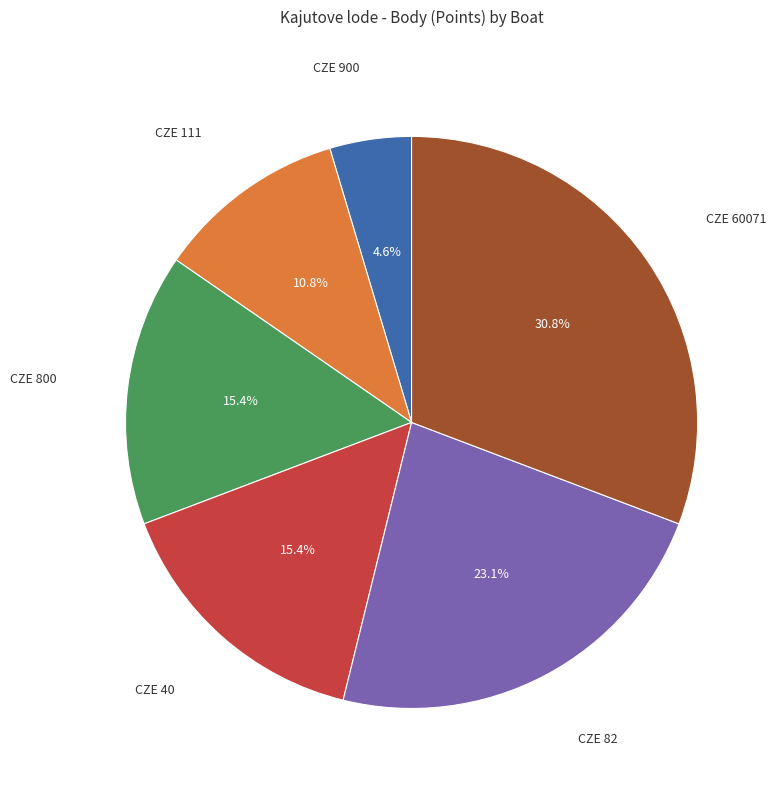

Is there a majority slice in this chart?

No